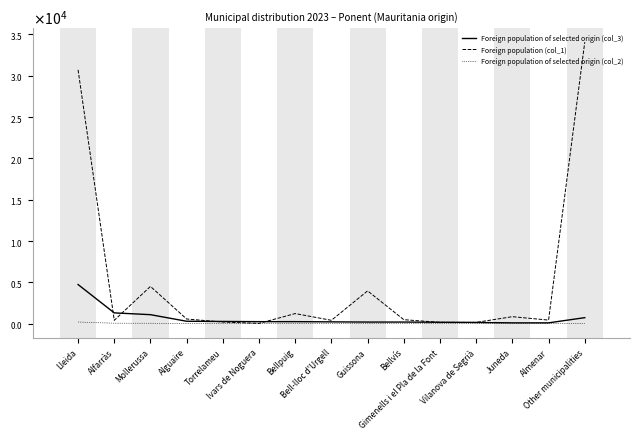

Rank the categories by Foreign population of selected origin (col_2) value from highest to lowest.

Lleida, Alfarràs, Mollerussa, Other municipalities, Alguaire, Torrelameu, Ivars de Noguera, Bellpuig, Bell-lloc d'Urgell, Guissona, Bellvís, Gimenells i el Pla de la Font, Vilanova de Segrià, Juneda, Almenar